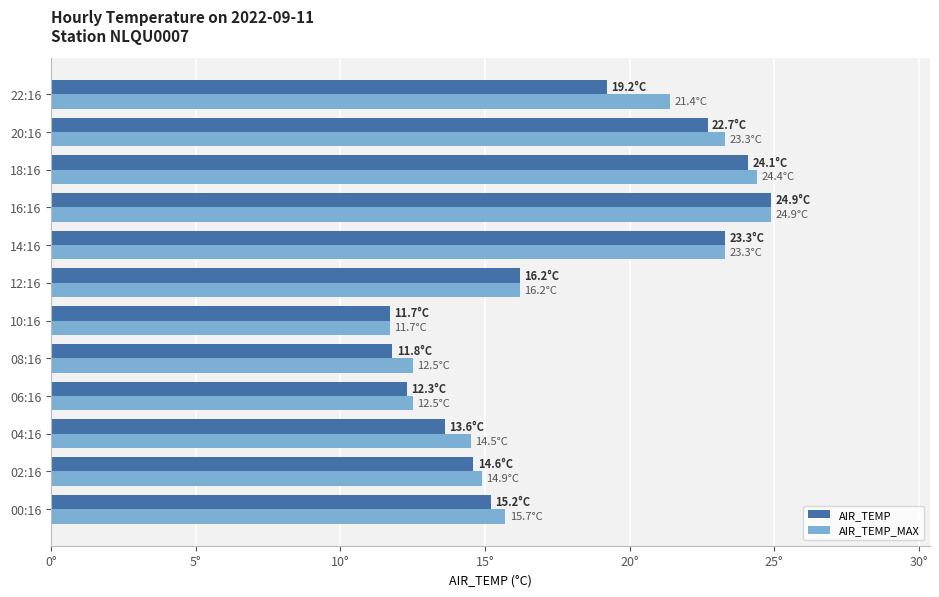

Where is AIR_TEMP nearest to the value 18?

22:16